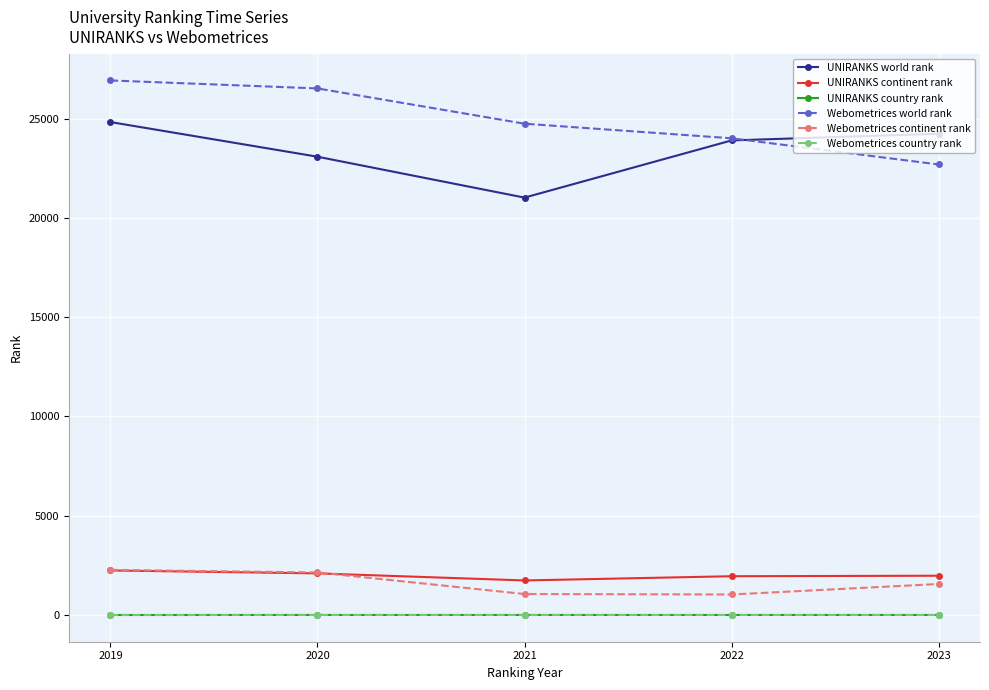

True or false: UNIRANKS country rank has more than 0 interior local peaks.

False